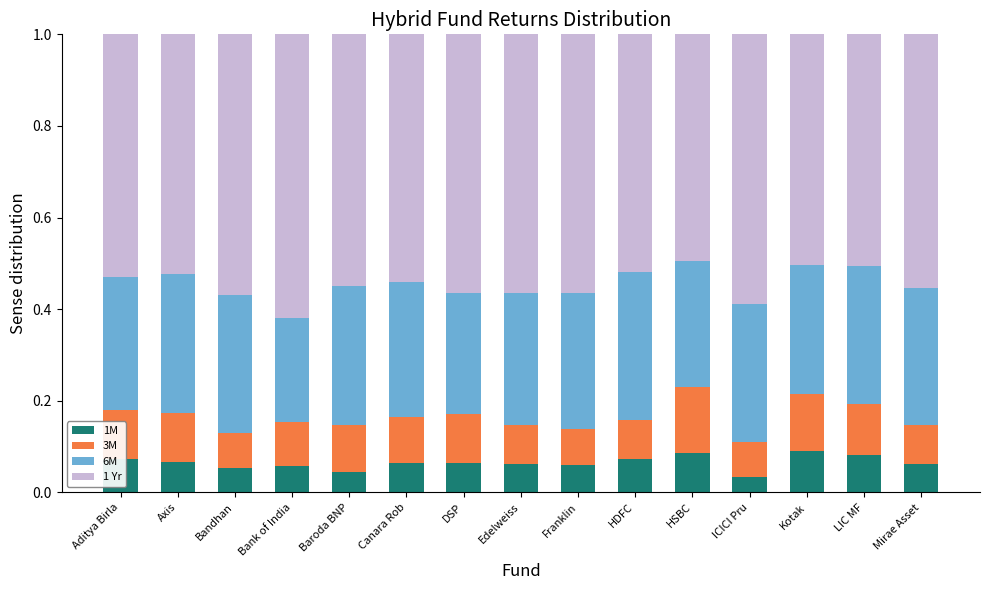

The 1M series shows 0.0 at HDFC. True or false?

False